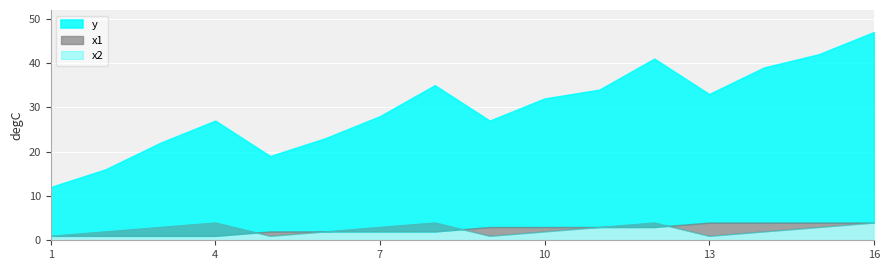

What value does the y series have at 8, to the nearest 5?

35